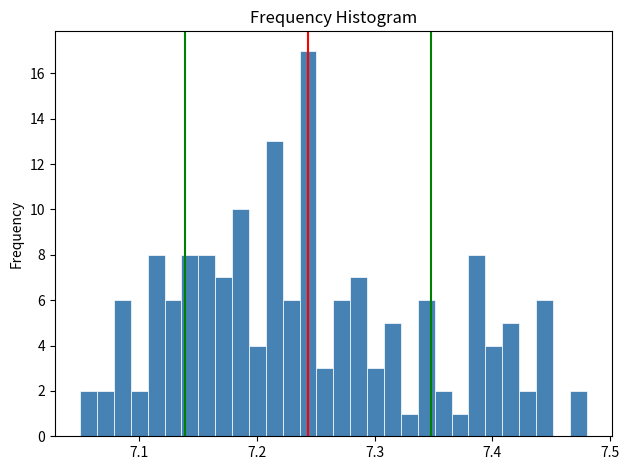

Around what value on the x-axis is the tallest bar? Give the approximate position of its centre, as read against the axis.

7.24